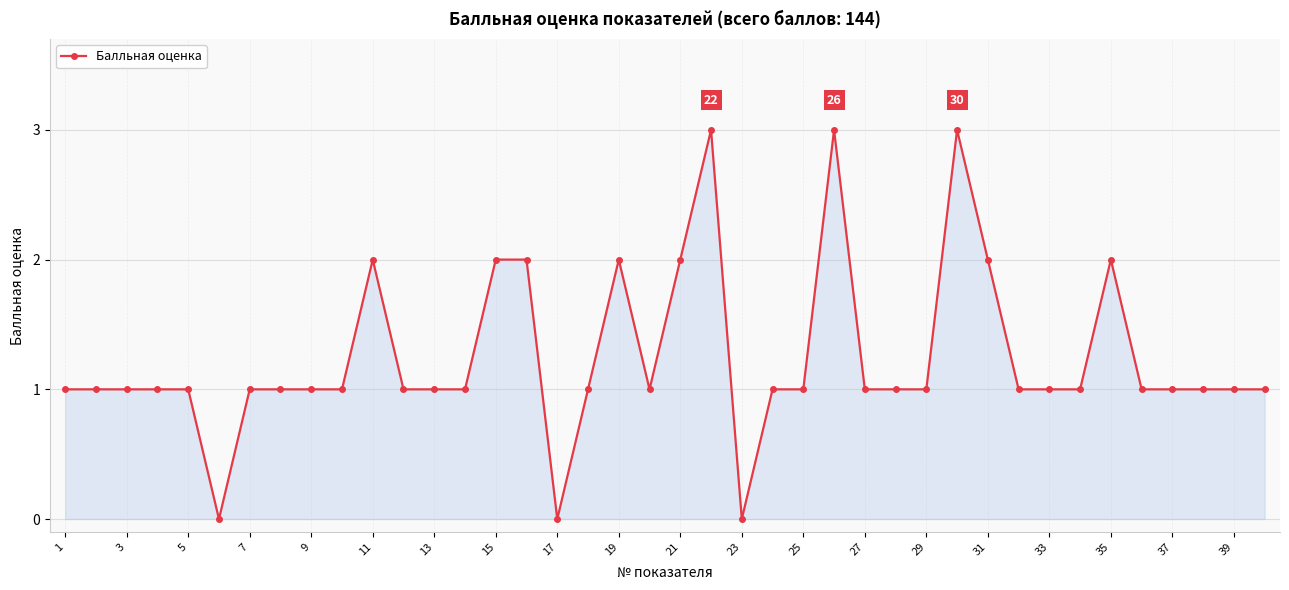

True or false: the data has more than 2 interior local peaks.

True